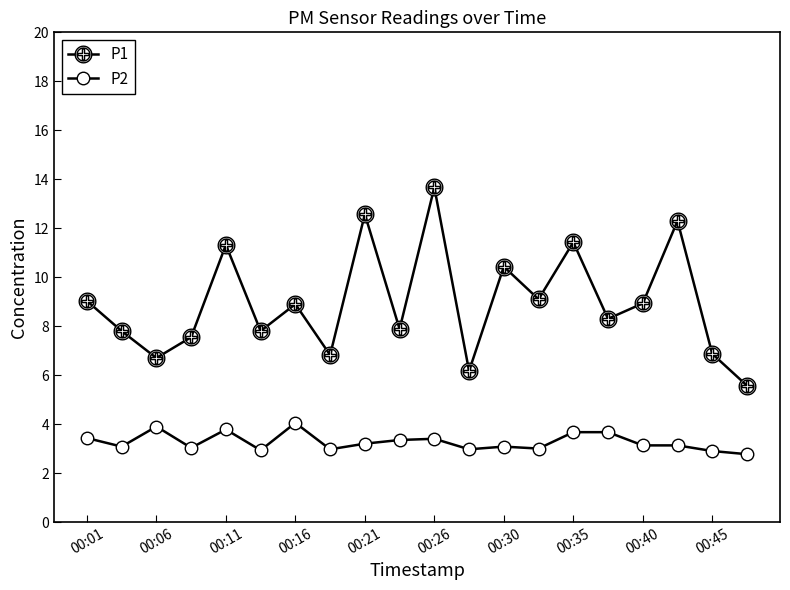

List the series in order of their overall mean, lowest first.

P2, P1